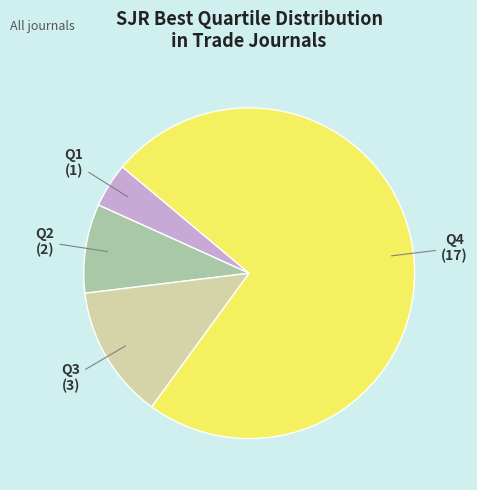

Does Q4 account for over 50% of the chart?

Yes